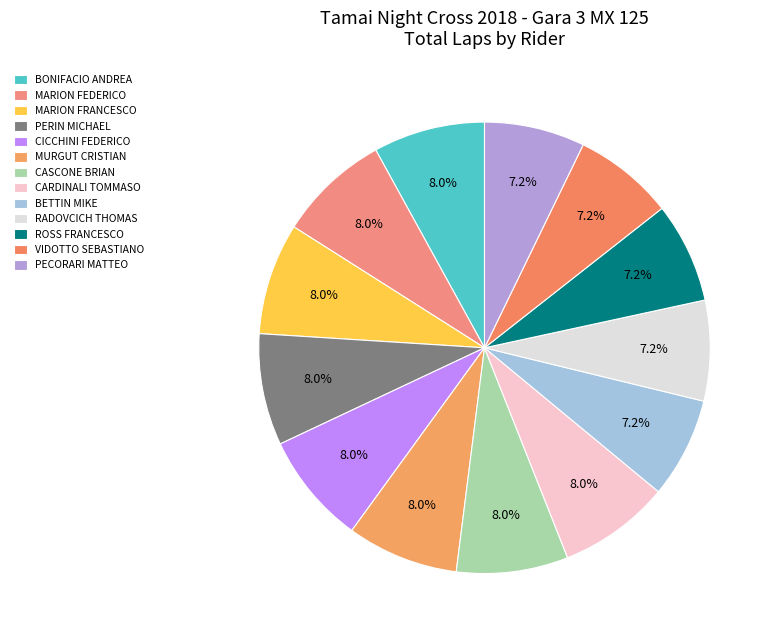

Combined, what portion of the pie is CASCONE BRIAN and RADOVCICH THOMAS?

15.2%